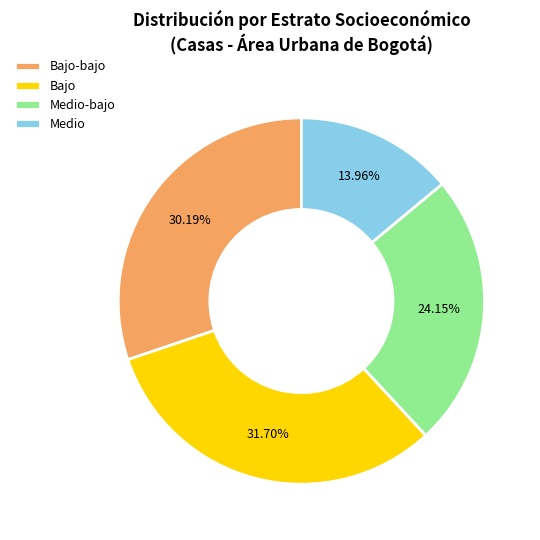

What is the total percentage of Medio and Bajo-bajo?

44.2%